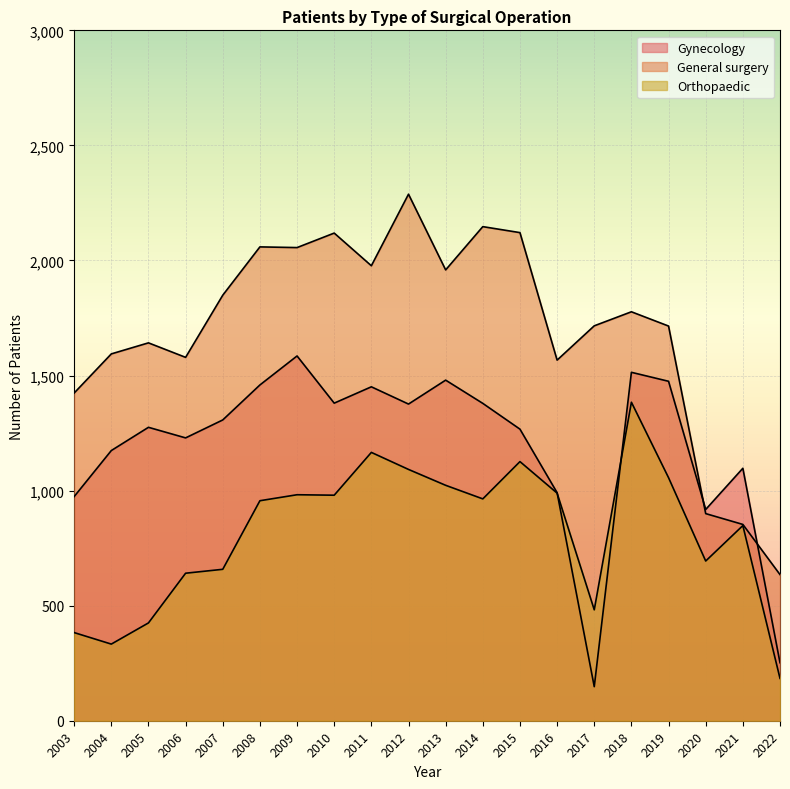

Is it true that Orthopaedic equals 1047 at 2020?

False